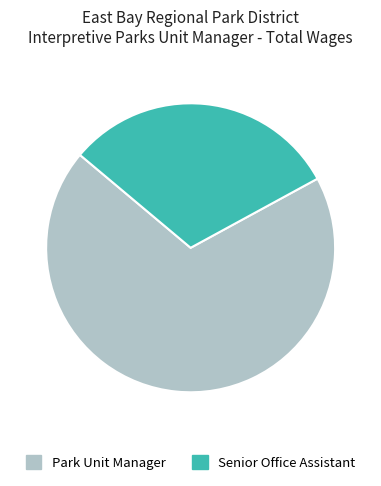

Between Senior Office Assistant and Park Unit Manager, which is larger?

Park Unit Manager